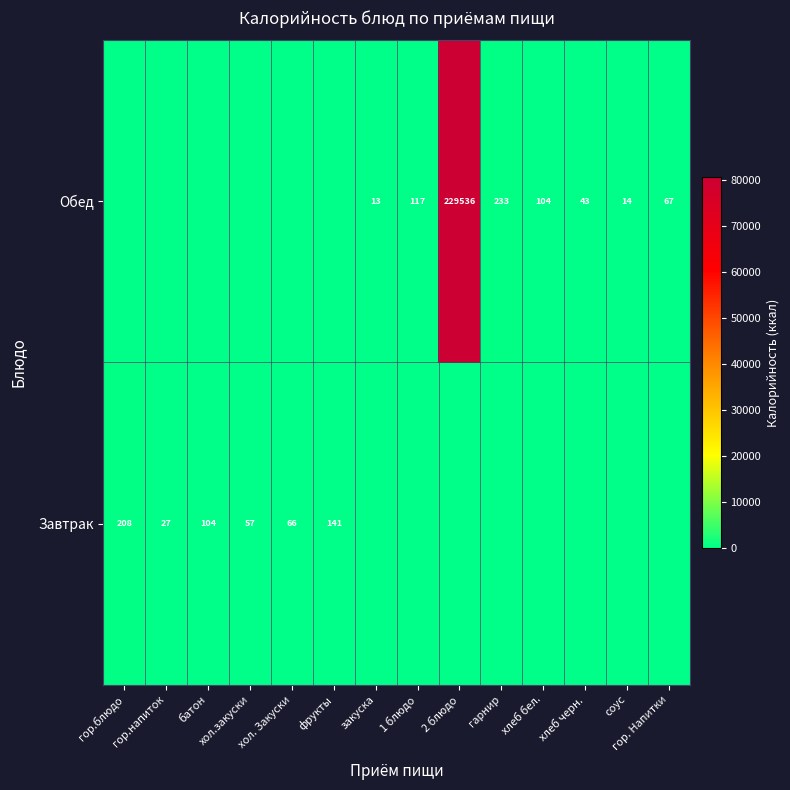

What is the spread (max minus min) of values at хлеб черн.?

42.7